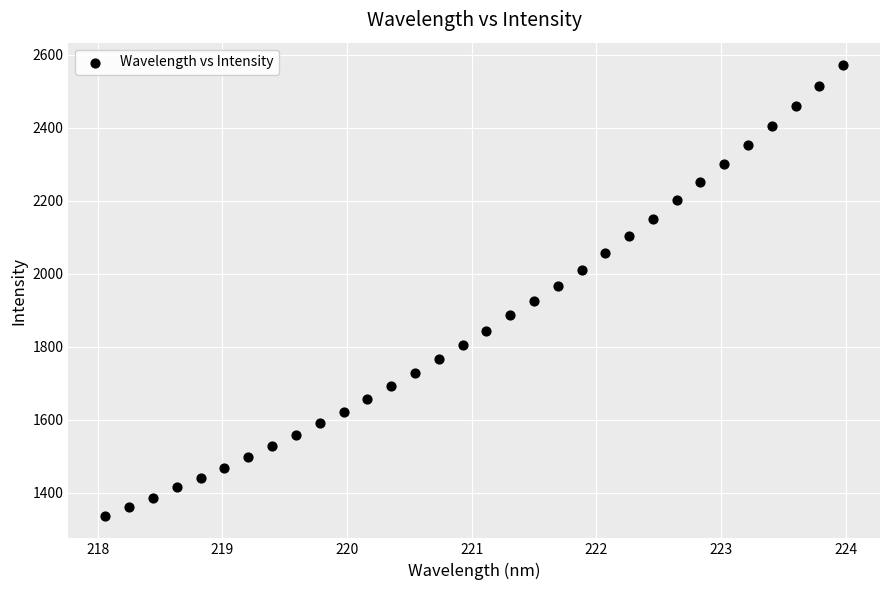

What is the range of X values (max minus min)?

5.9